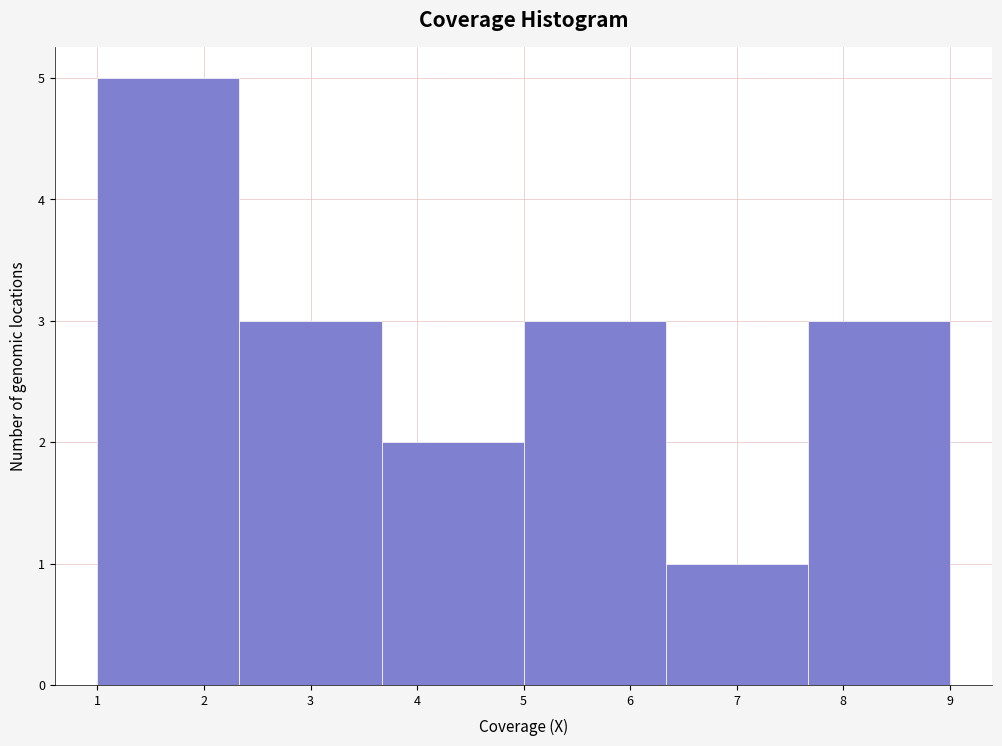

Reading left to right, transcribe this chart: for each bar, give the range it covers on the x-axis and its height. Neither the bar edges nor the heights are printed on the chart, so give them approximately, as read against the axes.

1.0 to 2.3: 5
2.3 to 3.7: 3
3.7 to 5.0: 2
5.0 to 6.3: 3
6.3 to 7.7: 1
7.7 to 9.0: 3